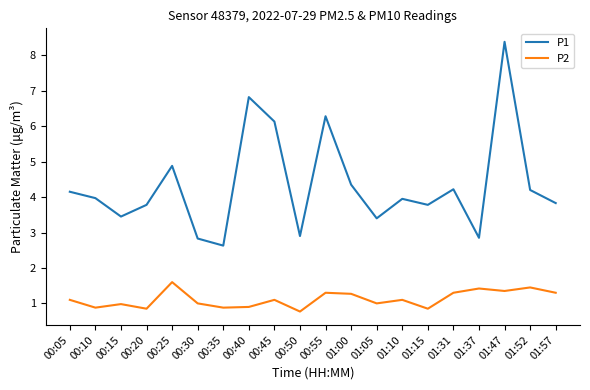

Which series changed the most between 01:37 and 01:47?

P1